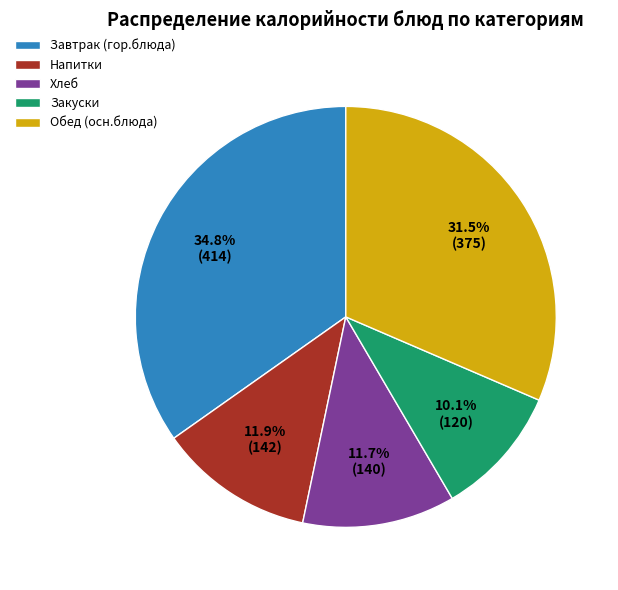

How many segments does this pie chart have?

5